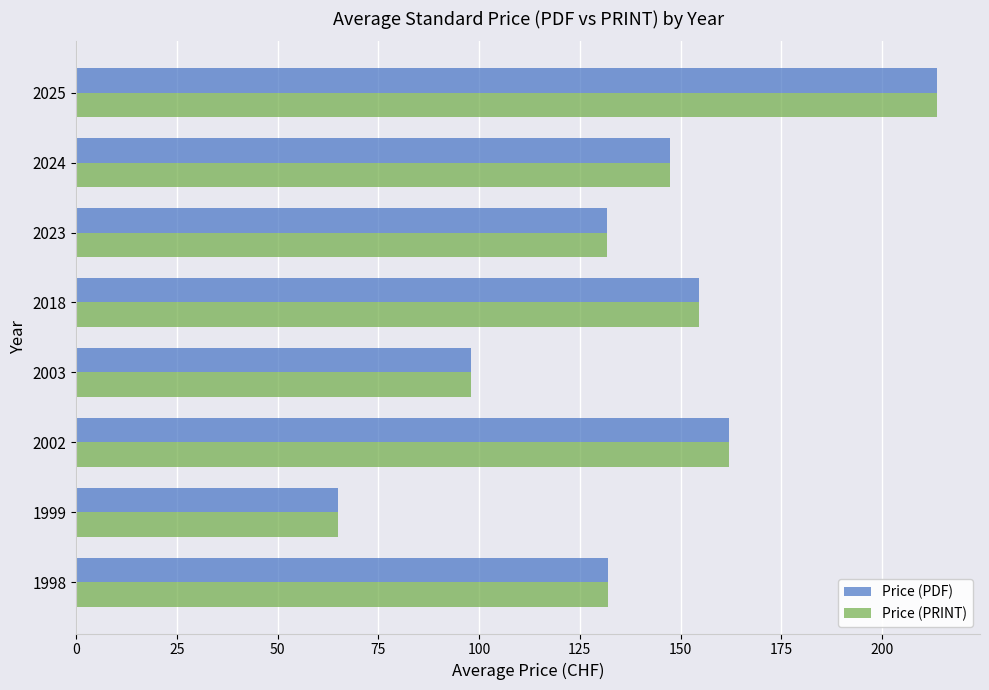

True or false: Price (PRINT) has a value of 271.6 at 2002.

False